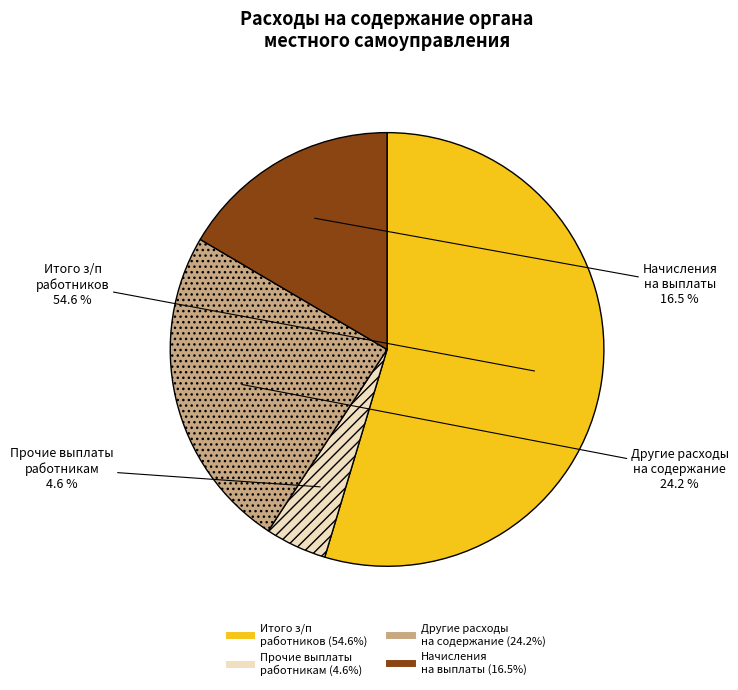

Is there a majority slice in this chart?

Yes